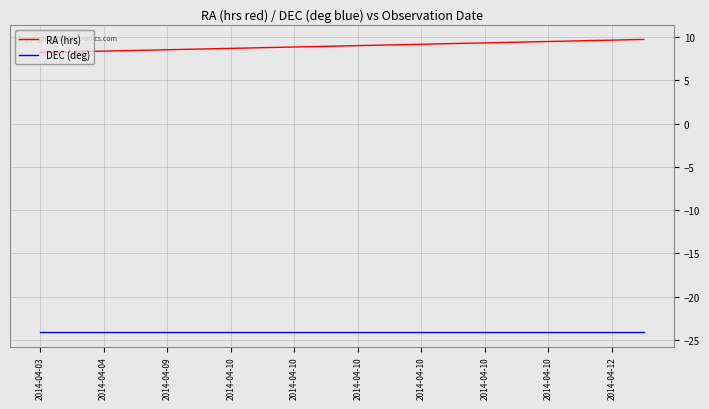

What is the difference between the maximum and minimum values in the RA (hrs) series?

1.5